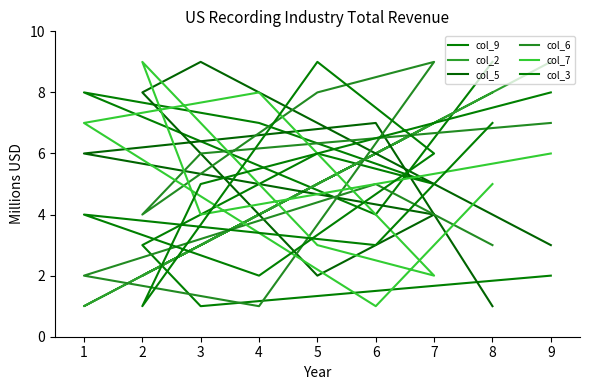

What is the value of the col_7 point at the 4th from the left?

8